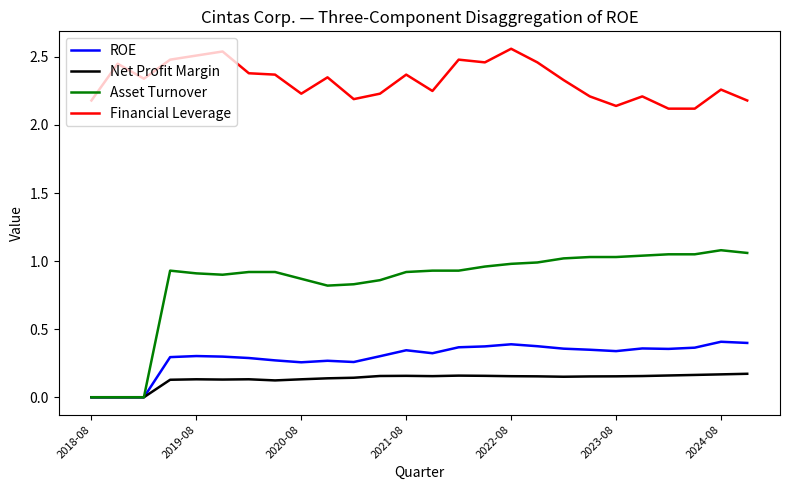

Which series has the largest total across all categories?

Financial Leverage